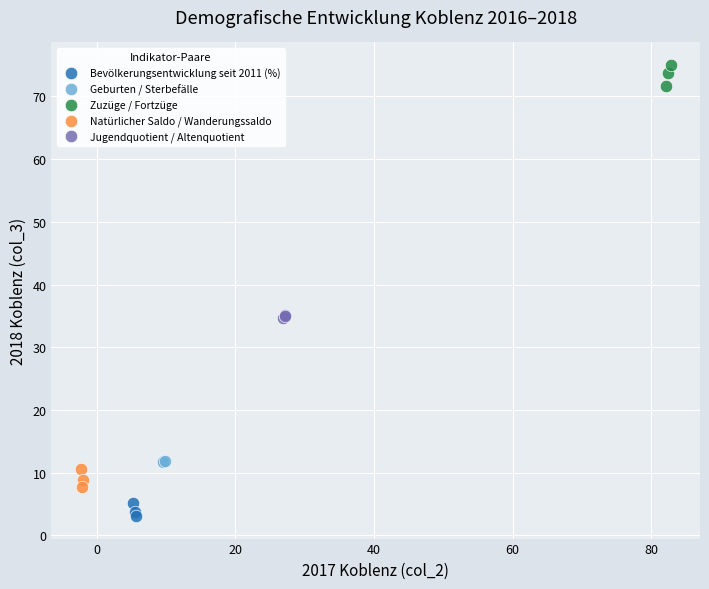

Which series reaches the maximum Y coordinate?

Zuzüge / Fortzüge